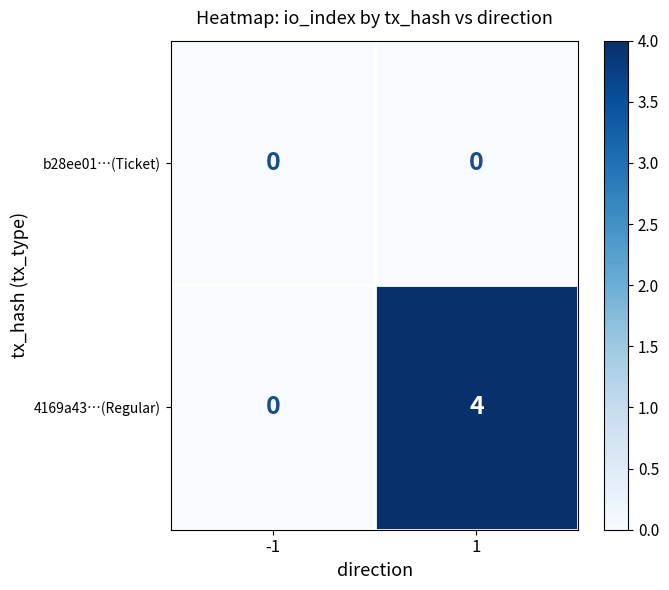

Which series has the largest range (max minus min)?

4169a43…(Regular)